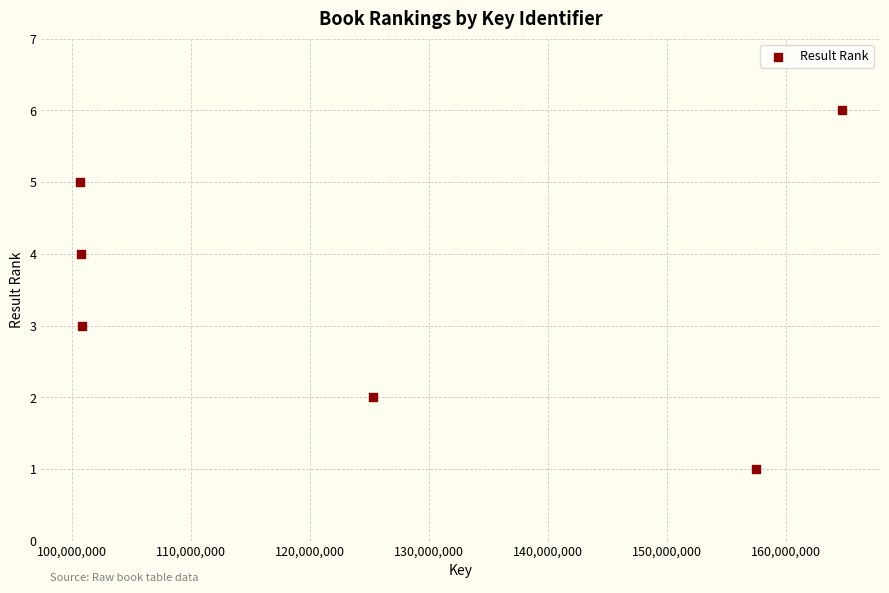

What is the average Y value?

4